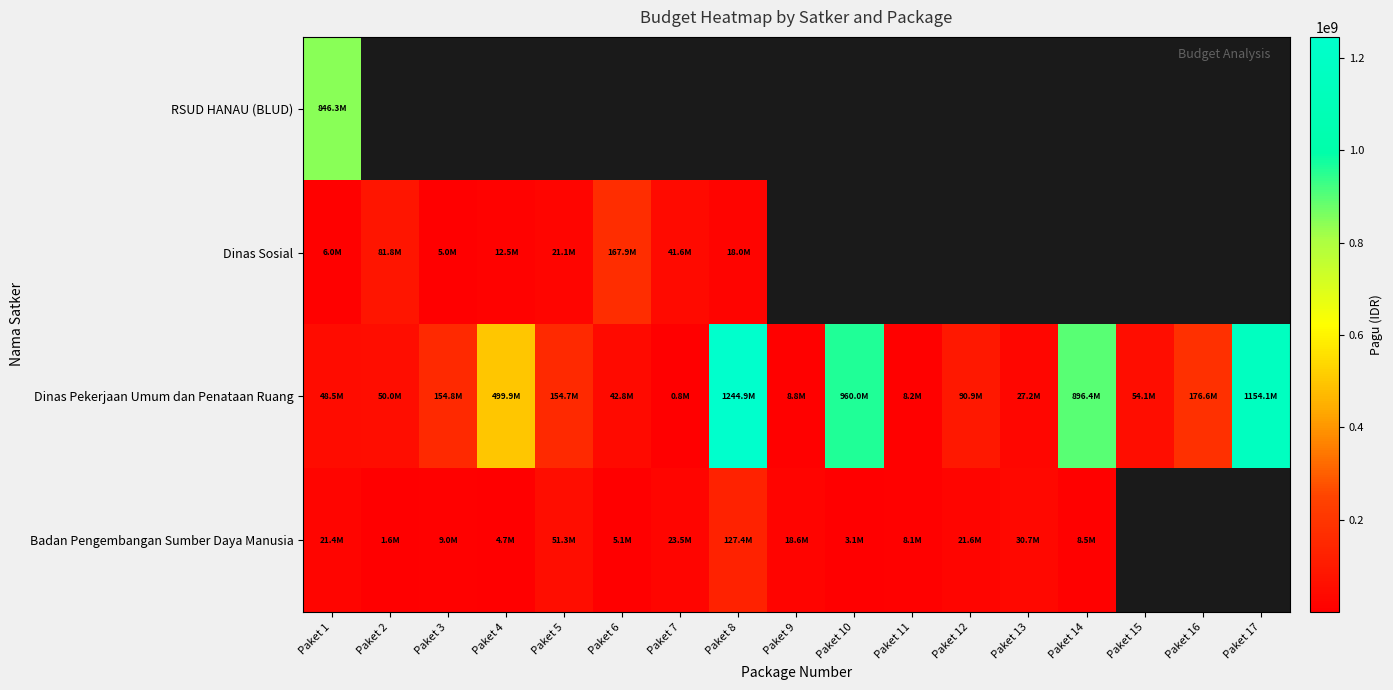

Which series has the widest spread of values?

Dinas Pekerjaan Umum dan Penataan Ruang